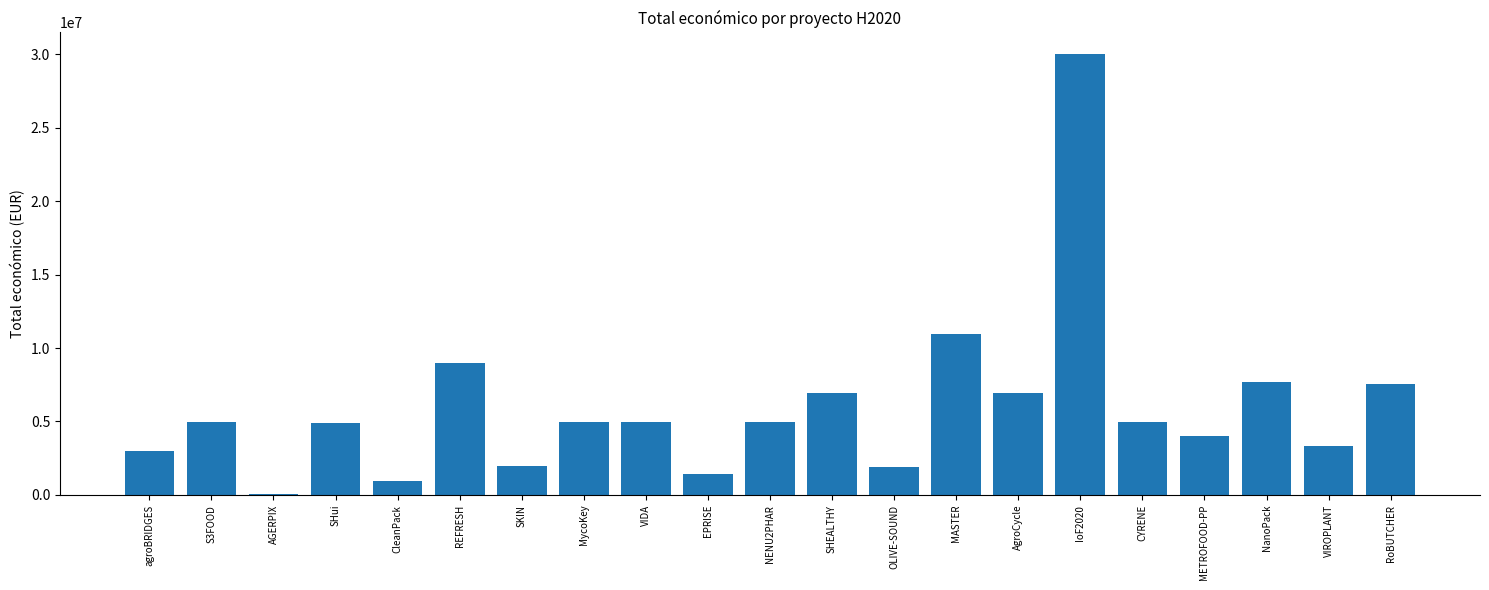

What is the difference between the values at RoBUTCHER and SHui?

2651810